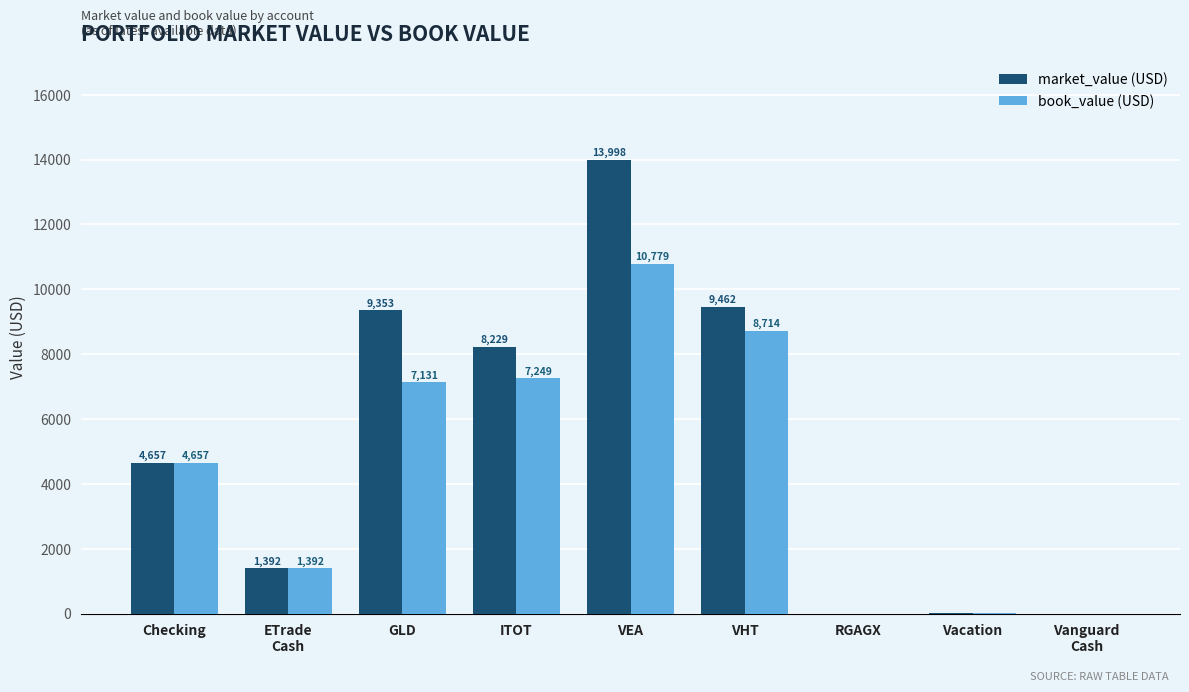

Are the bars grouped side by side (vs. stacked)?

Yes